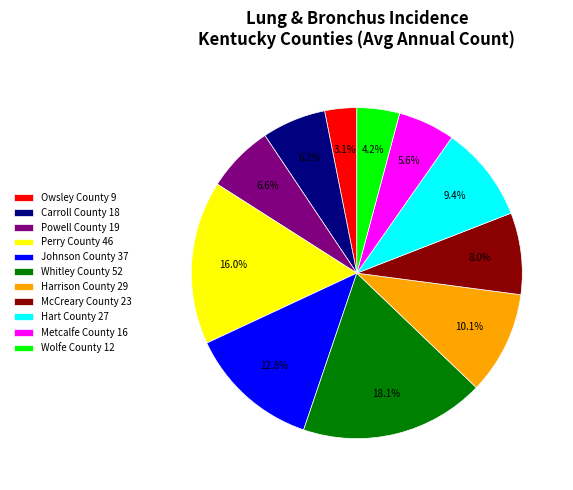

Which category has the biggest portion of the pie?

Whitley County